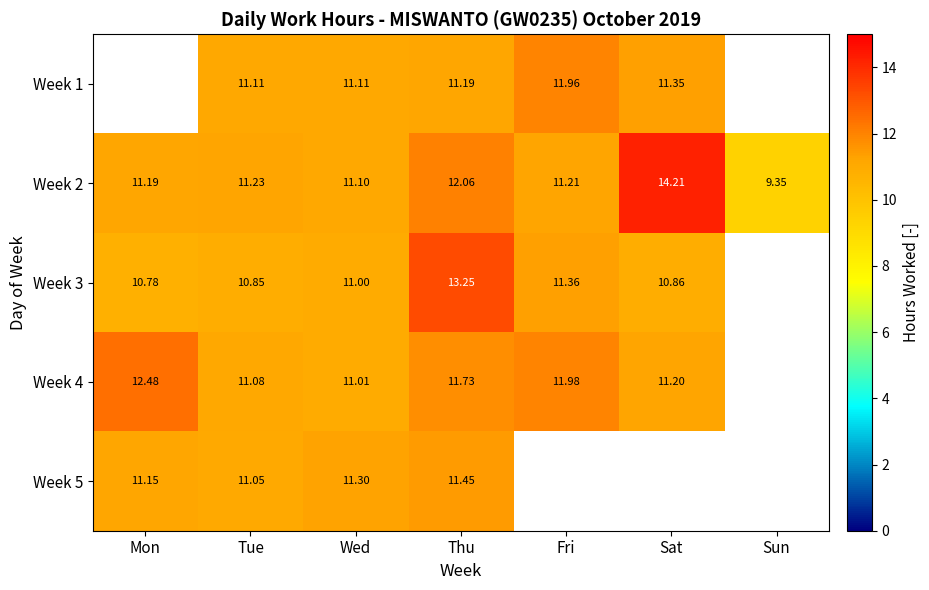

Where is Week 2 nearest to the value 11?

Wed